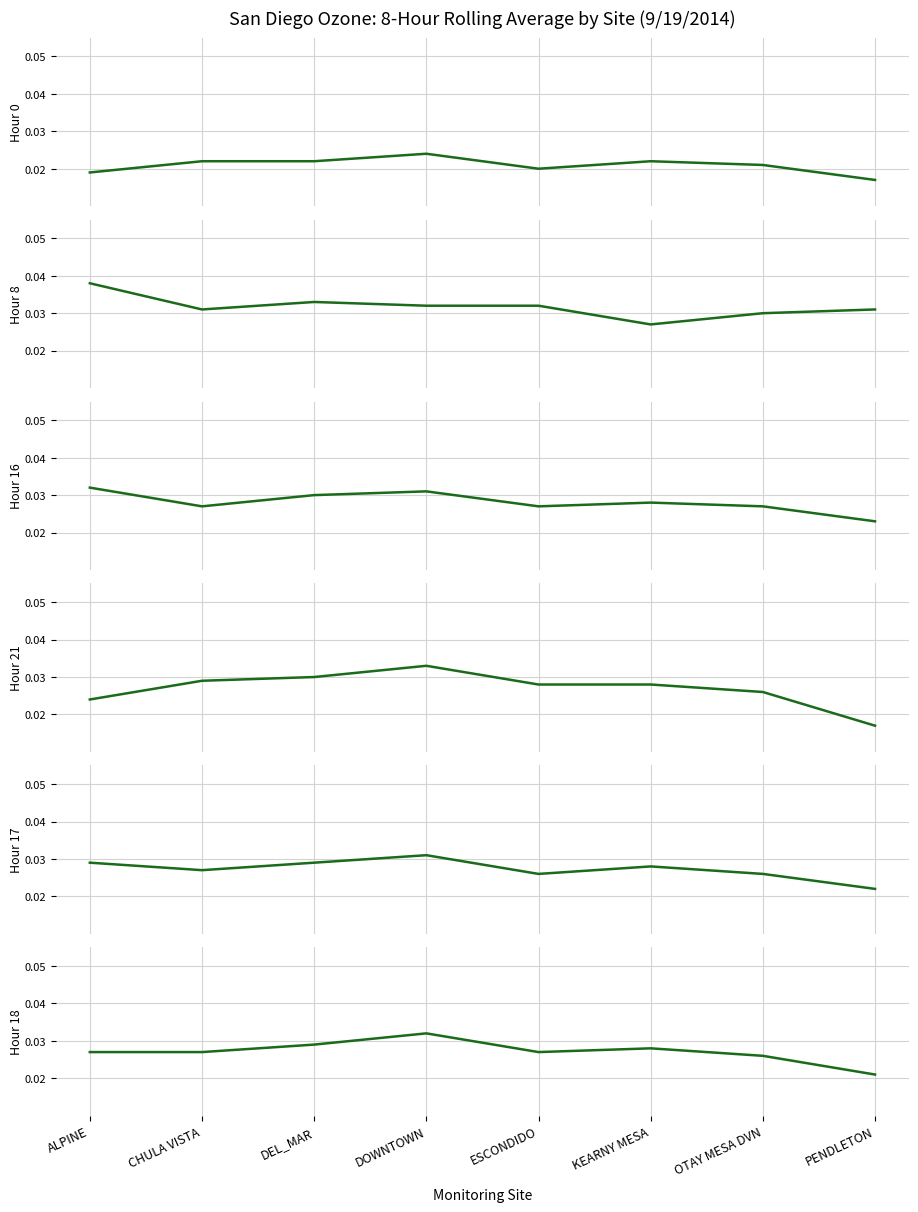

Reading left to right, transcribe all the data shown in this chart.

Hour 0: ALPINE=0.0	CHULA VISTA=0.0	DEL_MAR=0.0	DOWNTOWN=0.0	ESCONDIDO=0.0	KEARNY MESA=0.0	OTAY MESA DVN=0.0	PENDLETON=0.0
Hour 8: ALPINE=0.0	CHULA VISTA=0.0	DEL_MAR=0.0	DOWNTOWN=0.0	ESCONDIDO=0.0	KEARNY MESA=0.0	OTAY MESA DVN=0.0	PENDLETON=0.0
Hour 16: ALPINE=0.0	CHULA VISTA=0.0	DEL_MAR=0.0	DOWNTOWN=0.0	ESCONDIDO=0.0	KEARNY MESA=0.0	OTAY MESA DVN=0.0	PENDLETON=0.0
Hour 21: ALPINE=0.0	CHULA VISTA=0.0	DEL_MAR=0.0	DOWNTOWN=0.0	ESCONDIDO=0.0	KEARNY MESA=0.0	OTAY MESA DVN=0.0	PENDLETON=0.0
Hour 17: ALPINE=0.0	CHULA VISTA=0.0	DEL_MAR=0.0	DOWNTOWN=0.0	ESCONDIDO=0.0	KEARNY MESA=0.0	OTAY MESA DVN=0.0	PENDLETON=0.0
Hour 18: ALPINE=0.0	CHULA VISTA=0.0	DEL_MAR=0.0	DOWNTOWN=0.0	ESCONDIDO=0.0	KEARNY MESA=0.0	OTAY MESA DVN=0.0	PENDLETON=0.0